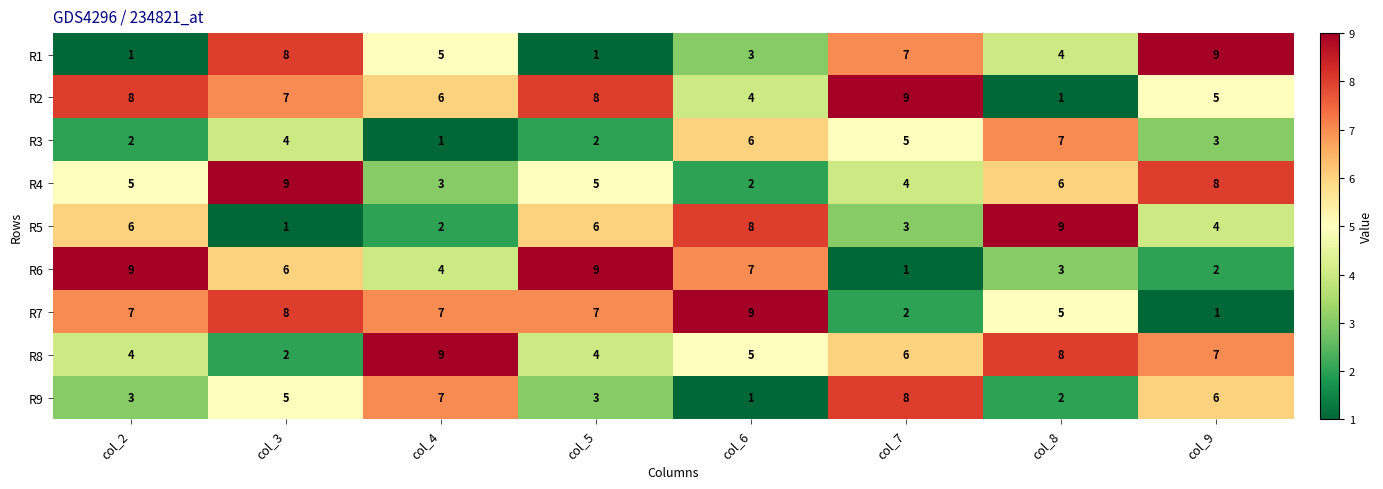

Is it true that R2 equals 2 at col_3?

False